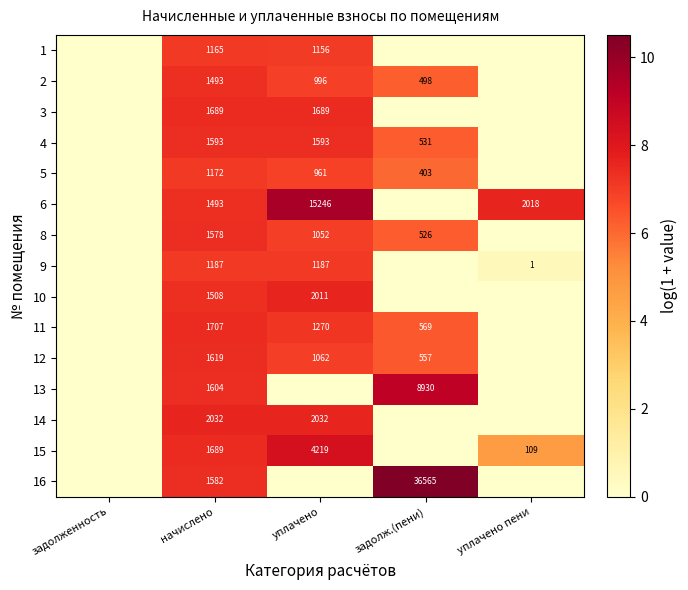

At how many categories does at least one series exceed 0?

4